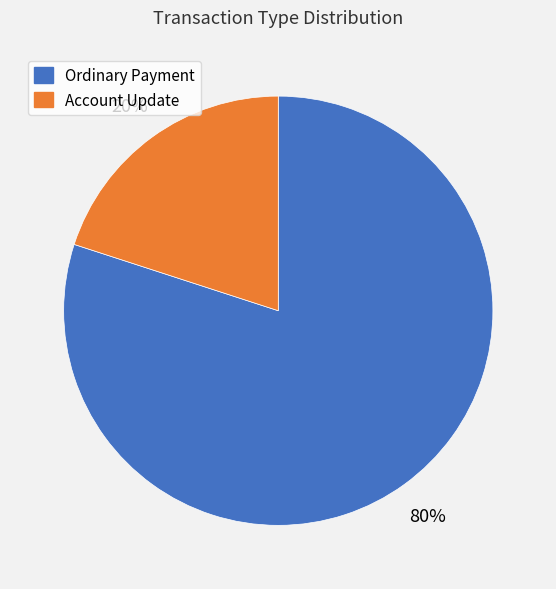

What percentage is the Ordinary Payment slice, to the nearest percent?

80%